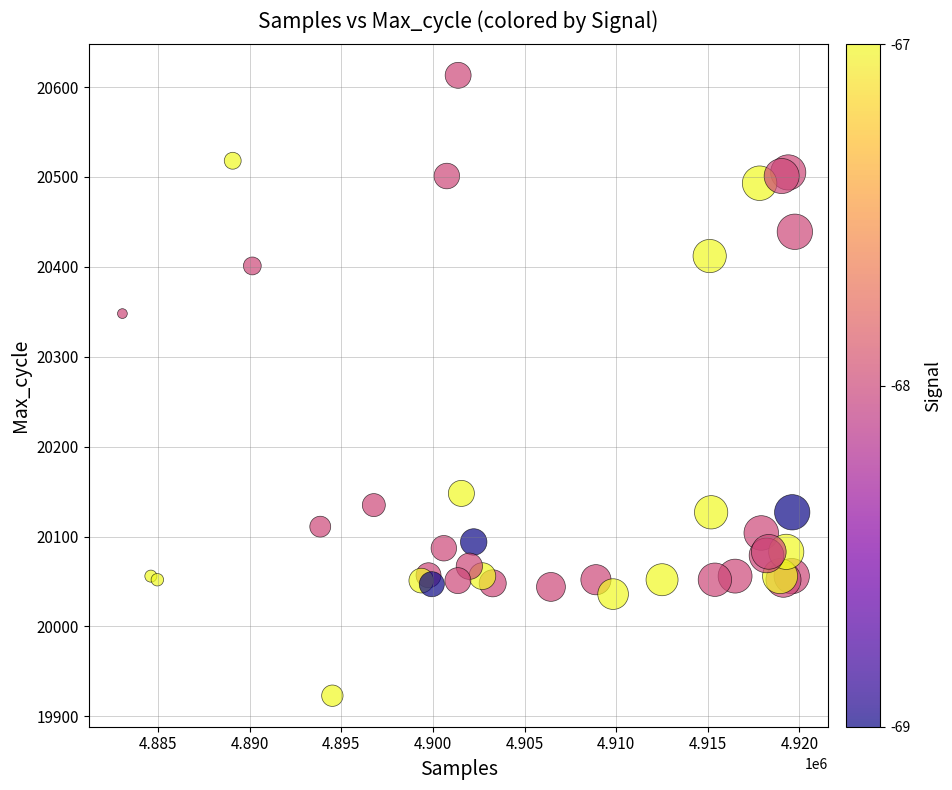

What Y value in the scatter plot is closest to 20268?

20348